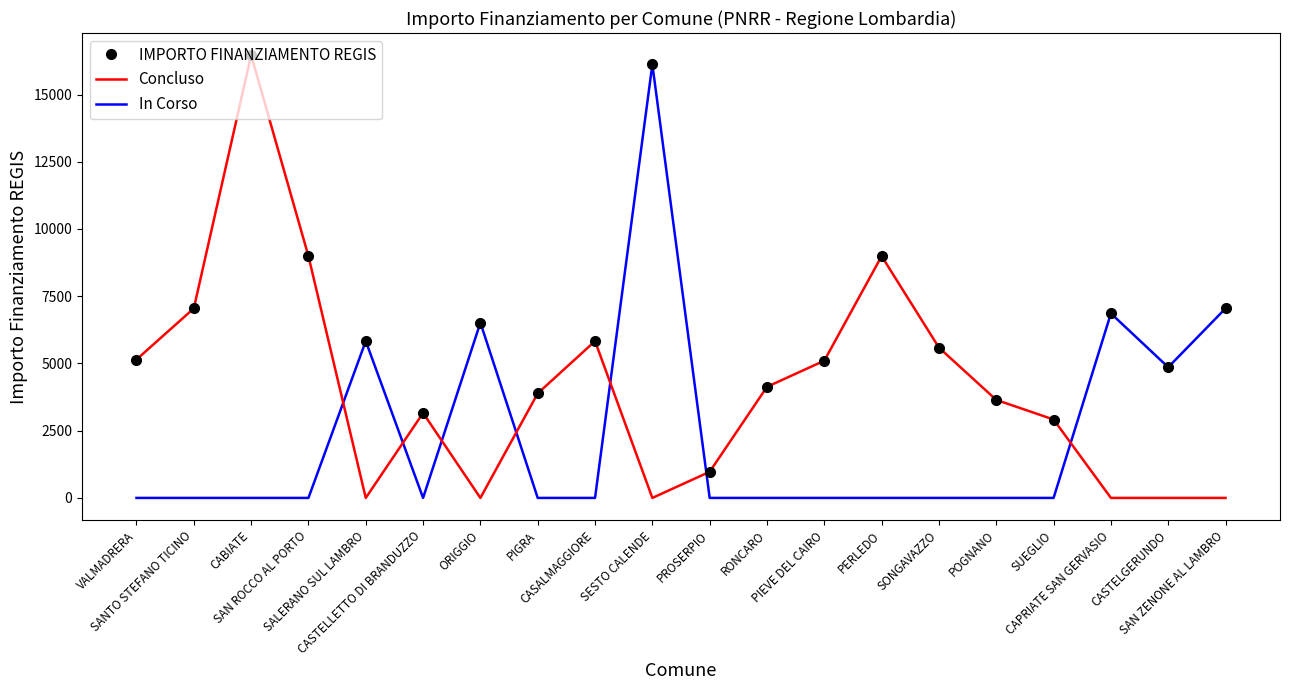

At which category is the sum across all series the highest?

CABIATE